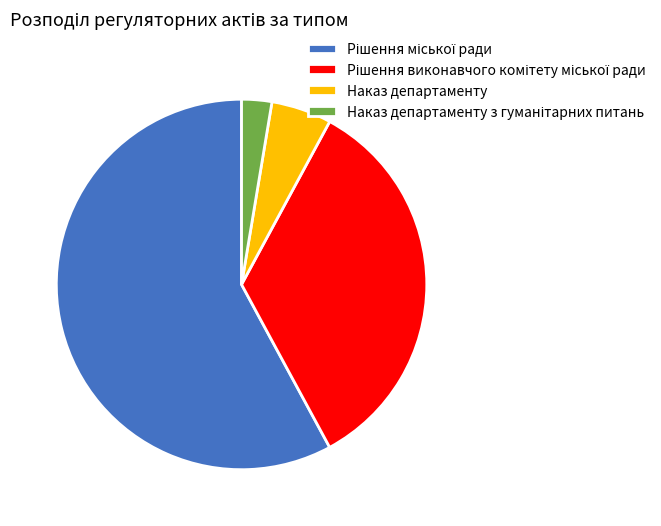

True or false: Наказ департаменту accounts for 1% of the total.

False